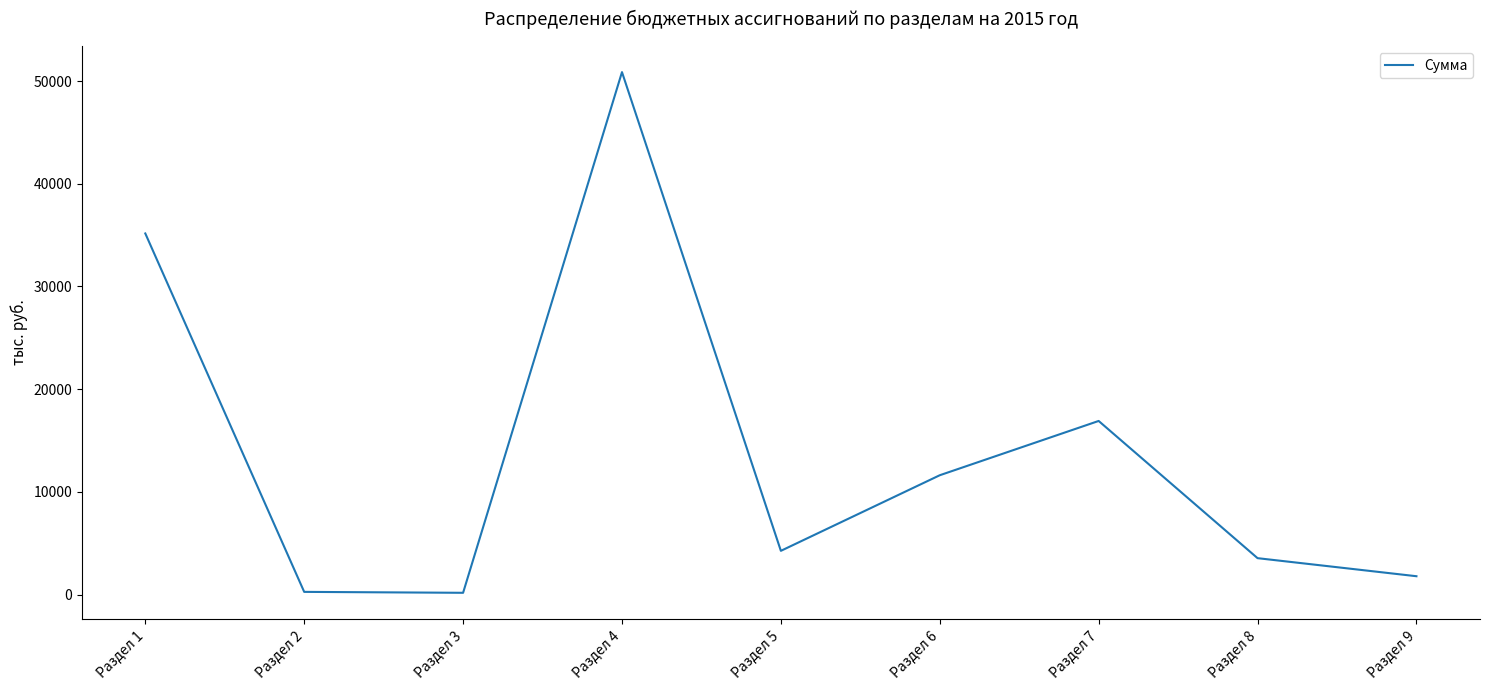

What is the difference between the values at Раздел 4 and Раздел 6?

39236.1